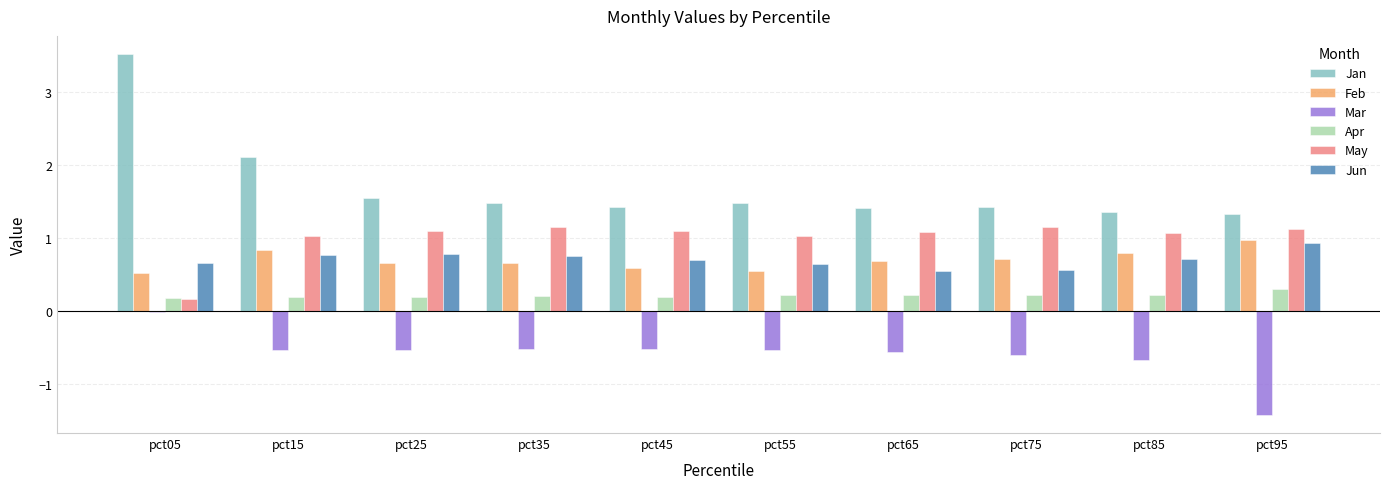

The Jan series shows 2.5 at pct45. True or false?

False